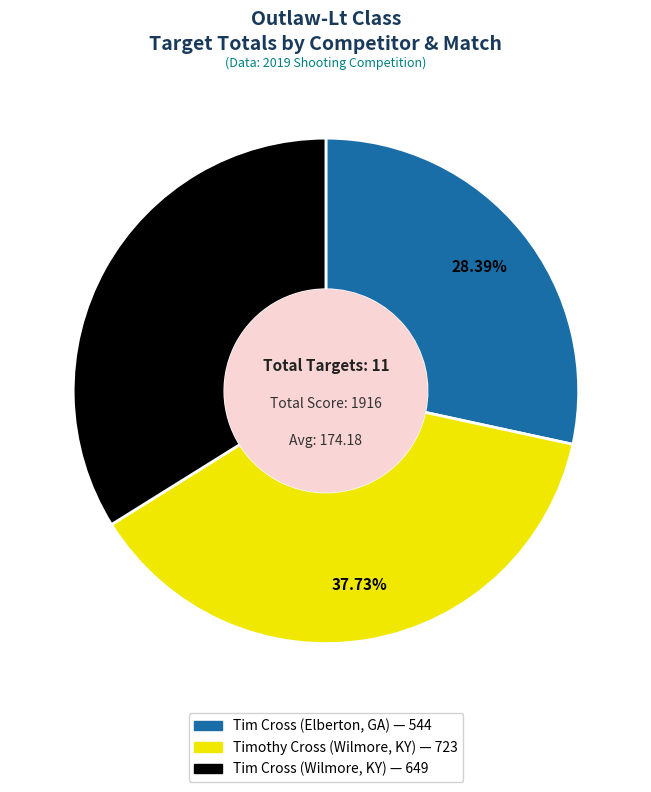

Is it true that Tim Cross (Elberton, GA) is 28% of the pie?

True